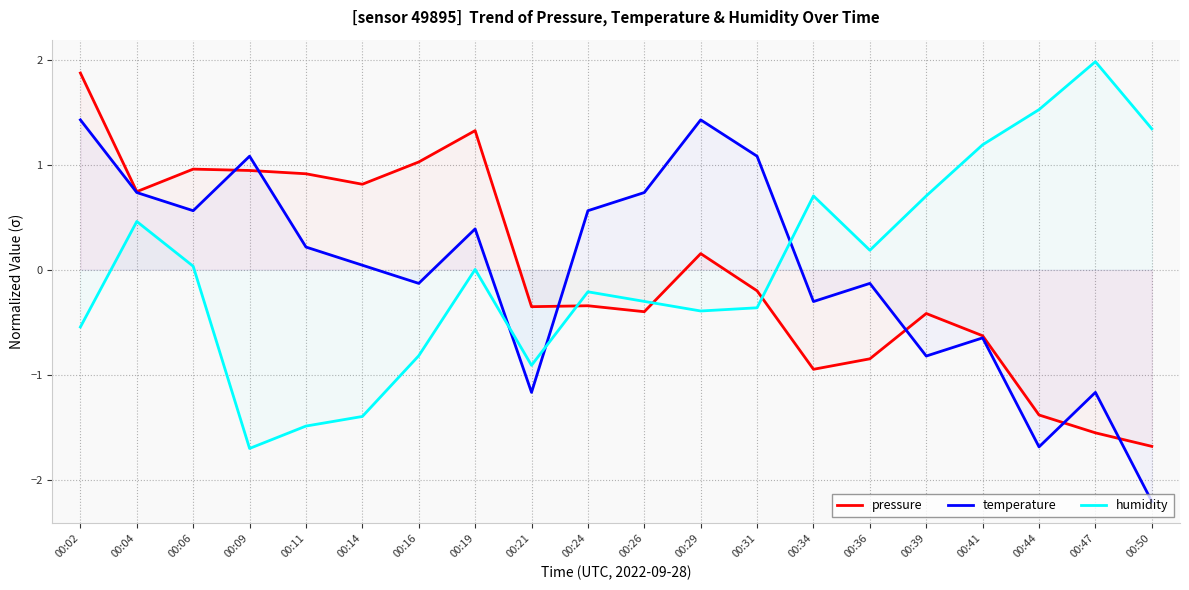

In humidity, how many points are higher than both neighbors (excluding endpoints)?

5